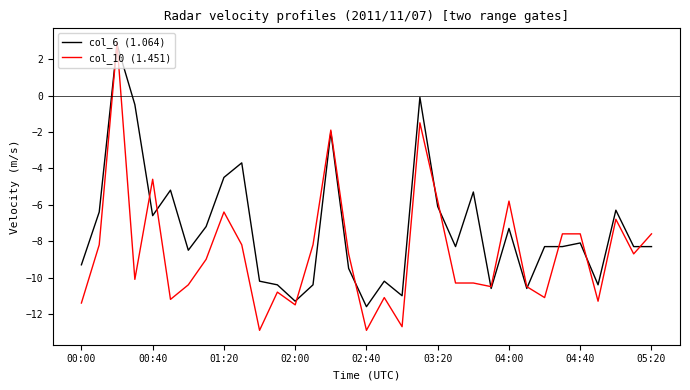

List the series in order of their overall mean, highest first.

col_6 (1.064), col_10 (1.451)